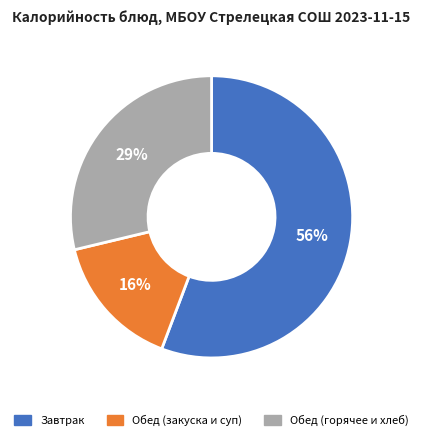

What is the smallest slice in the pie chart?

Обед (закуска и суп)